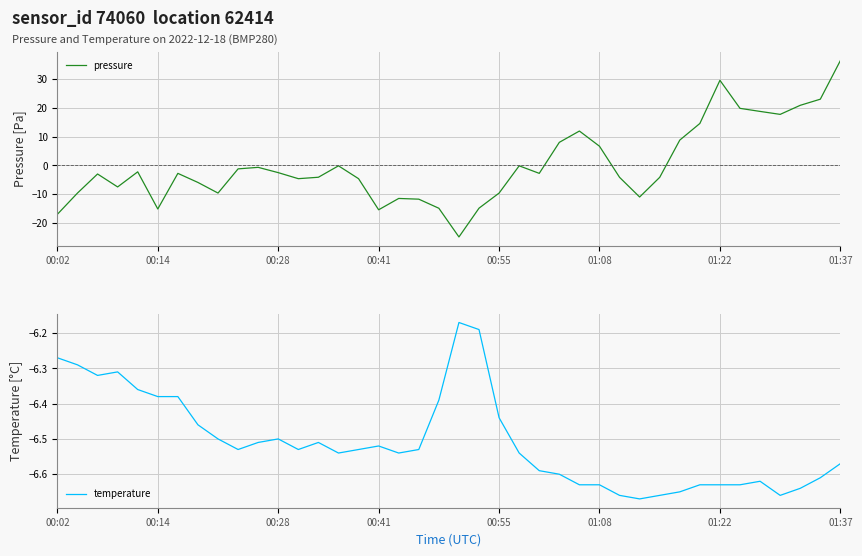

What is the highest value of the temperature series?

-6.2